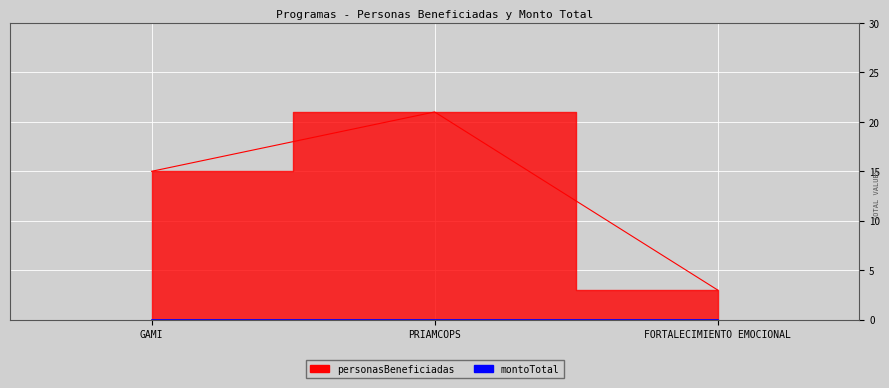

Approximately how many times larger is the value at GAMI compared to FORTALECIMIENTO EMOCIONAL?

5.0